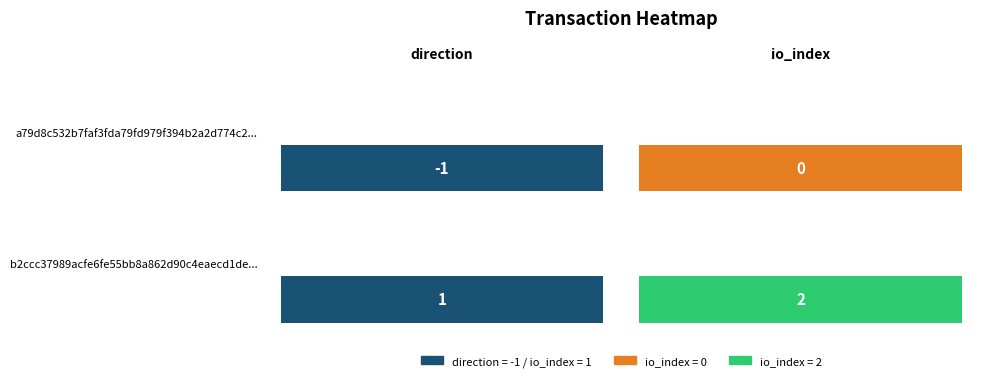

What value does the b2ccc37989acfe6fe55bb8a862d90c4eaecd1de series have at direction?

1